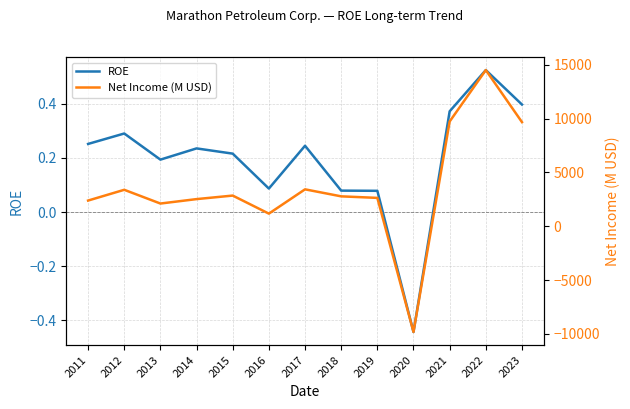

The Net Income (M USD) series shows 9738.0 at 2021. True or false?

True